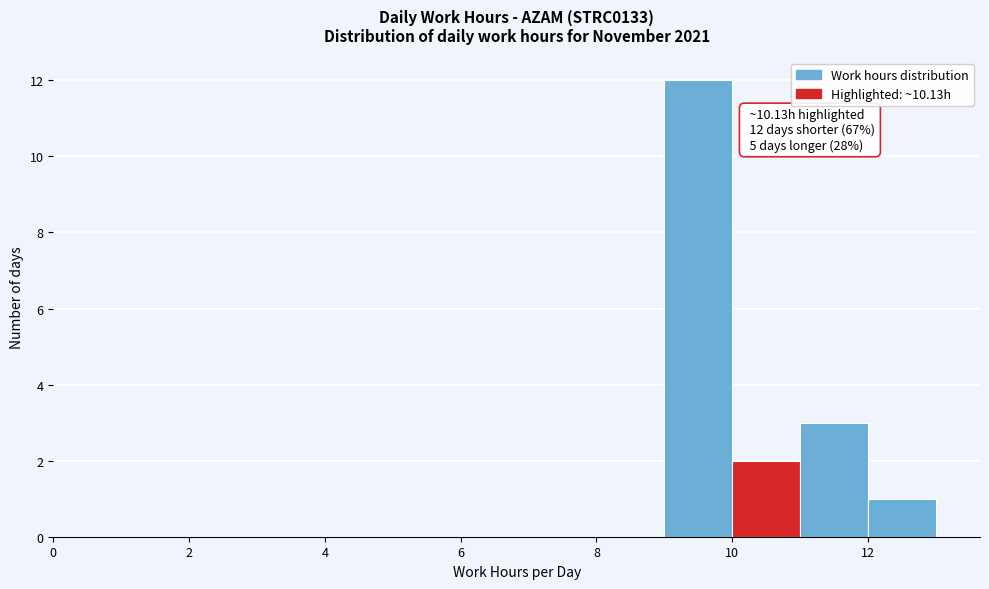

Which range on the x-axis has the tallest bar?

9 to 10